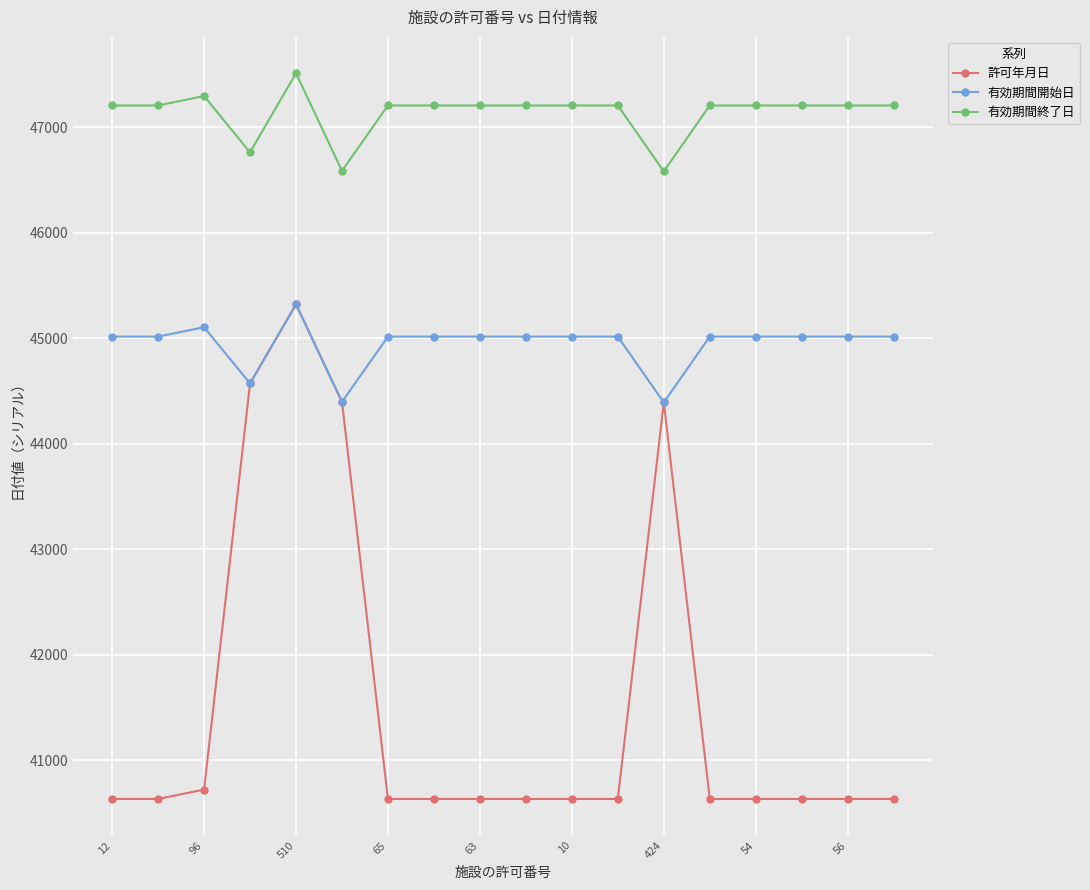

Which series has the largest range (max minus min)?

許可年月日